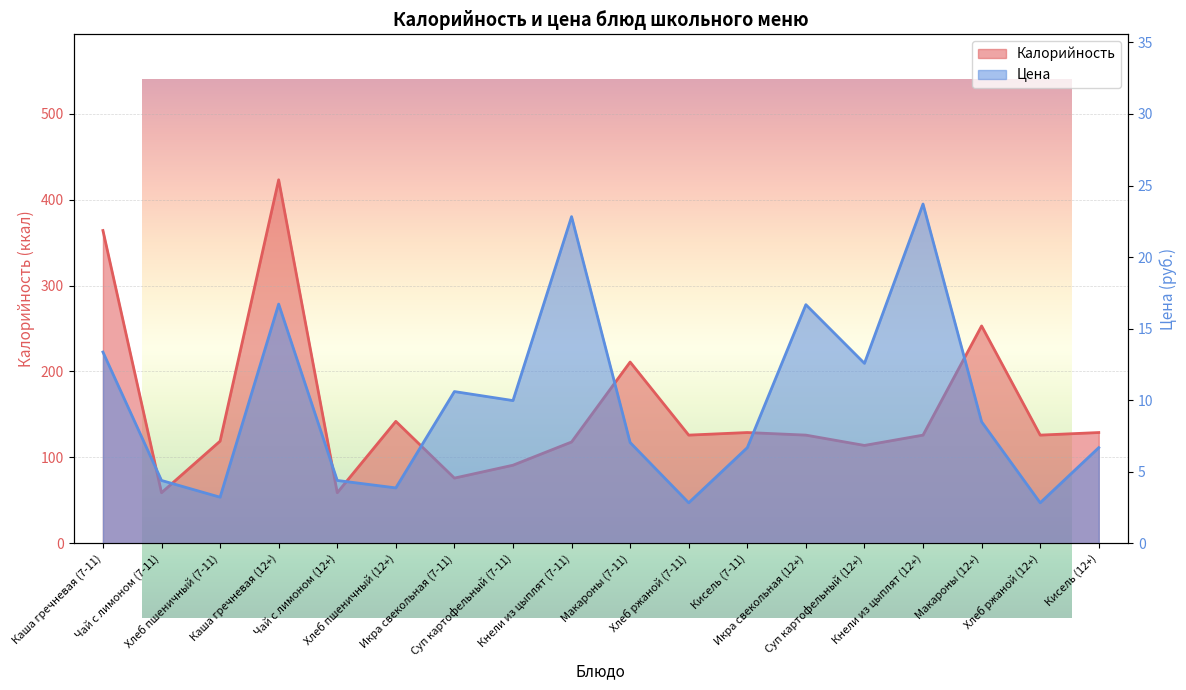

The Цена series shows 3.2 at Хлеб пшеничный (7-11). True or false?

True